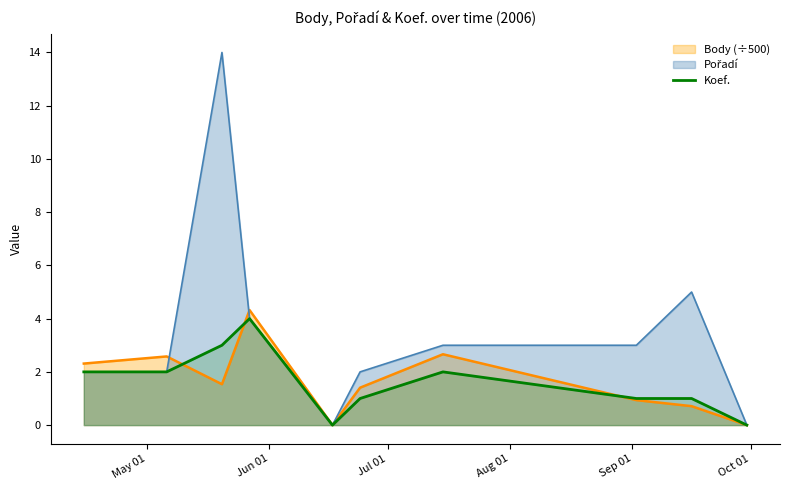

Reading left to right, extract all data points from this chart.

2	2	3	4	0	1	2	1	1	0